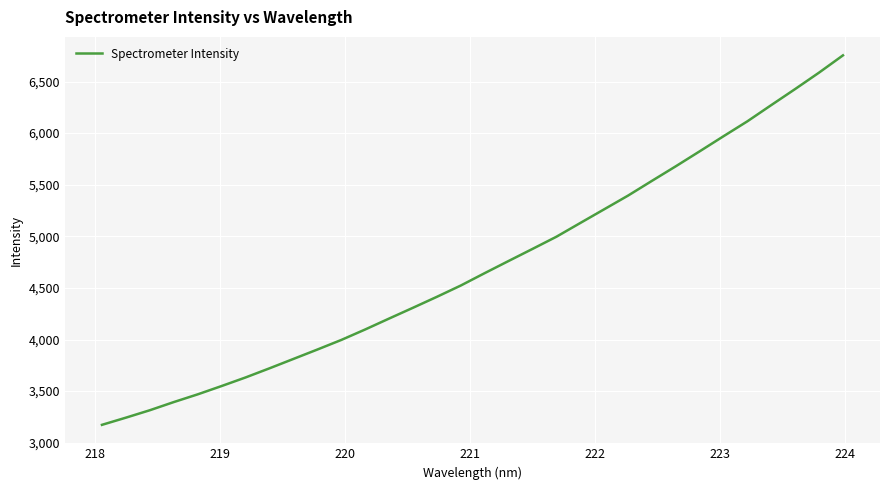

Does the chart display data point markers on the line(s)?

No